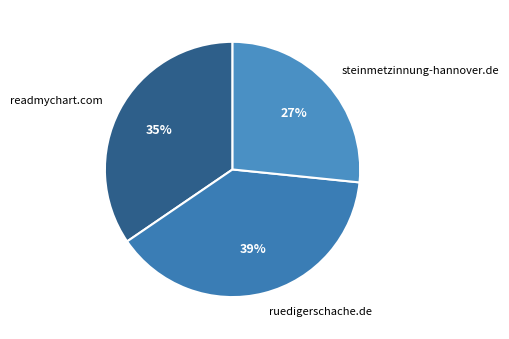

Between steinmetzinnung-hannover.de and ruedigerschache.de, which is larger?

ruedigerschache.de